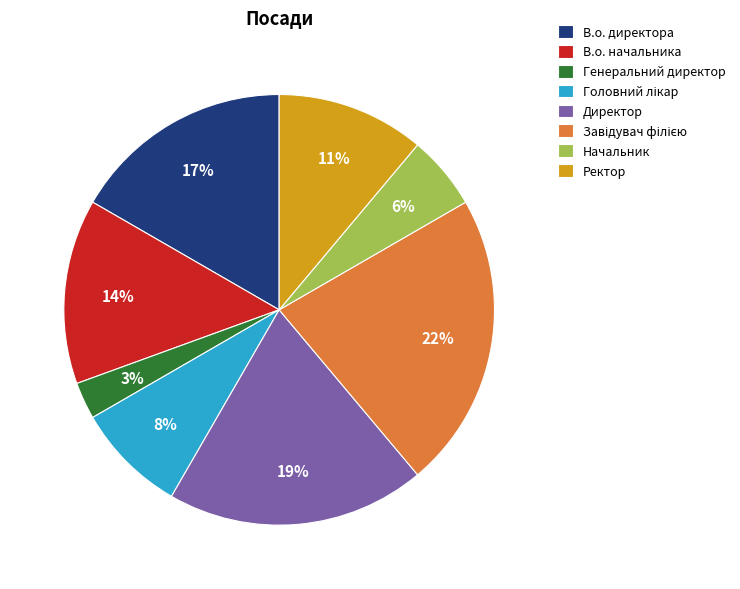

Approximately how many times larger is the value at В.о. директора compared to Директор?

0.9